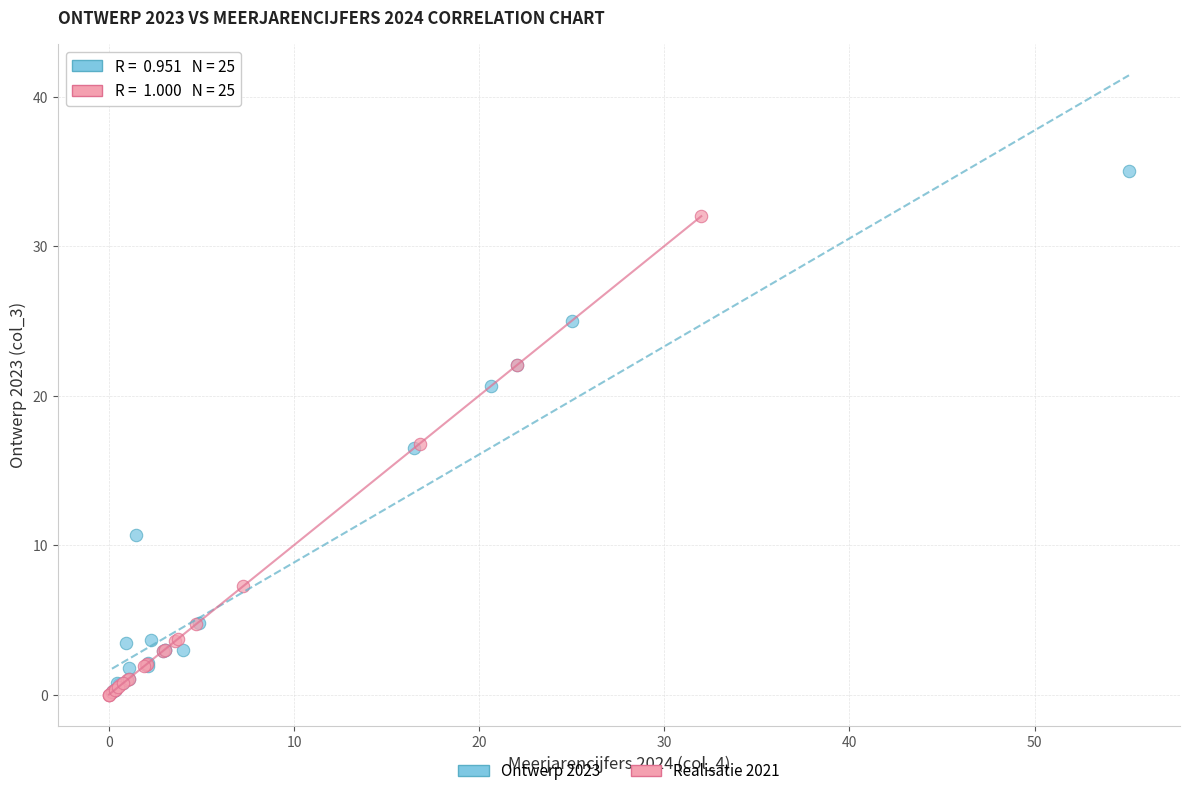

What are all the series names shown in the legend?

Ontwerp 2023, Realisatie 2021